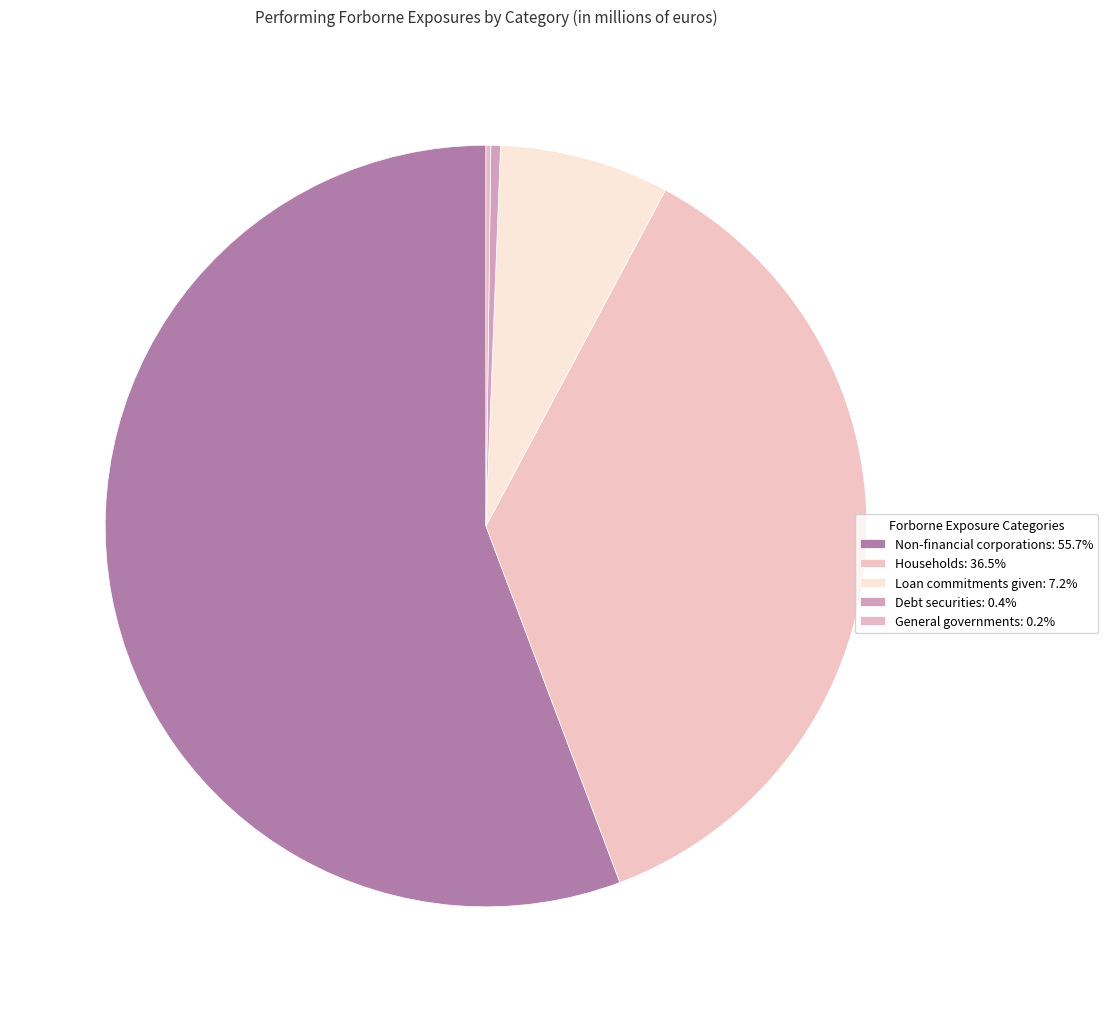

What percentage do Loan commitments given and Non-financial corporations together represent?

62.9%